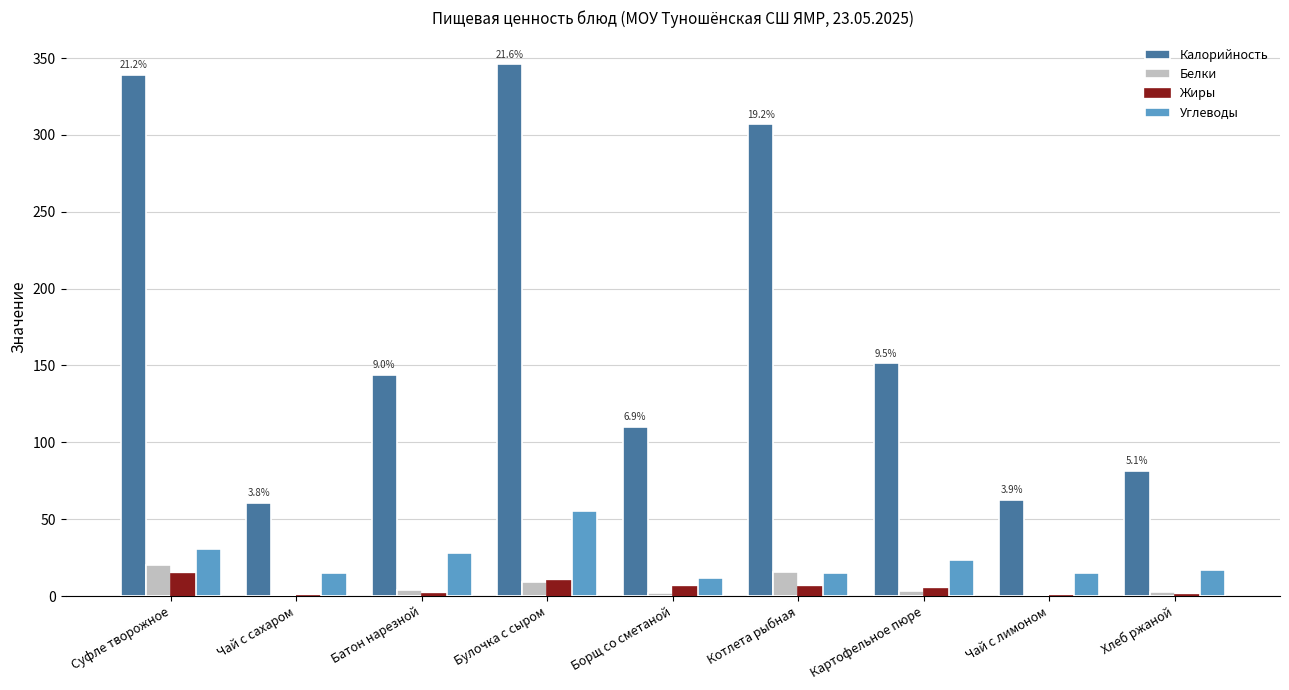

What is the maximum value for Белки?

19.9